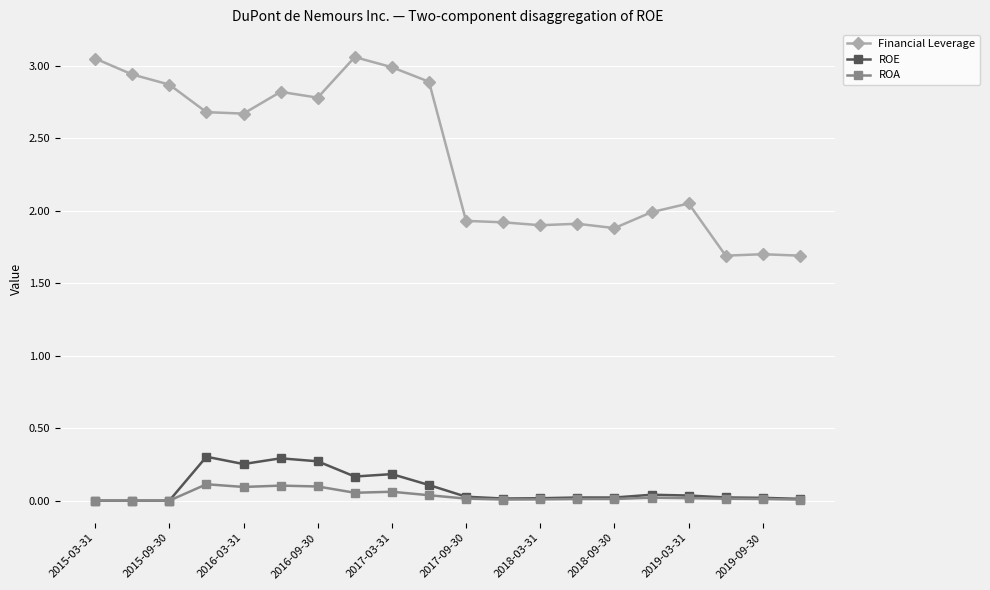

List the series in order of their peak value, lowest first.

ROA, ROE, Financial Leverage